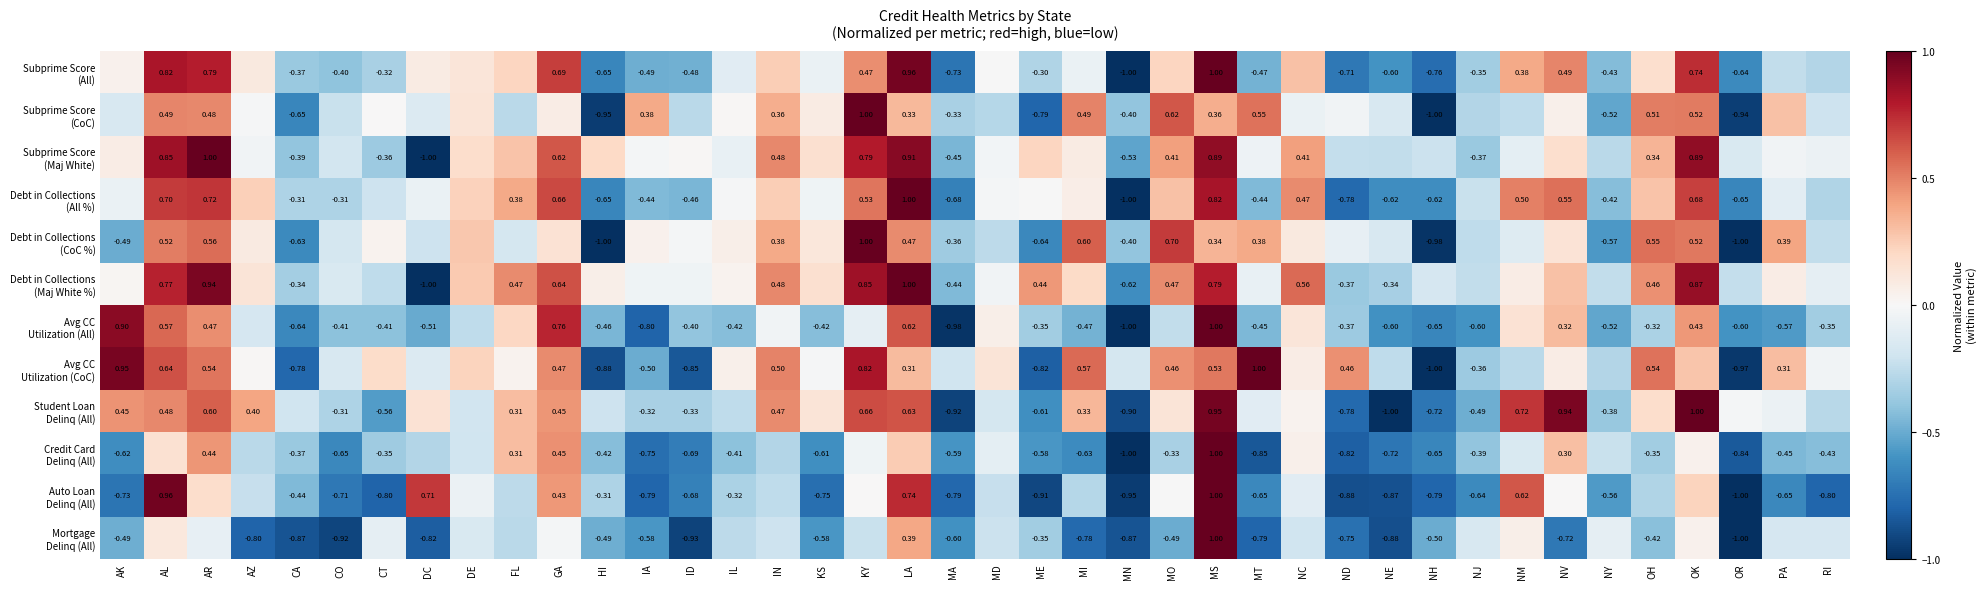

List the series in order of their peak value, lowest first.

Avg CC Utilization (All), Avg CC Utilization (CoC), Subprime Score (CoC), Subprime Score (All), Subprime Score (Maj White), Debt in Collections (All %), Debt in Collections (CoC %), Debt in Collections (Maj White %), Student Loan Delinq (All), Credit Card Delinq (All), Auto Loan Delinq (All), Mortgage Delinq (All)